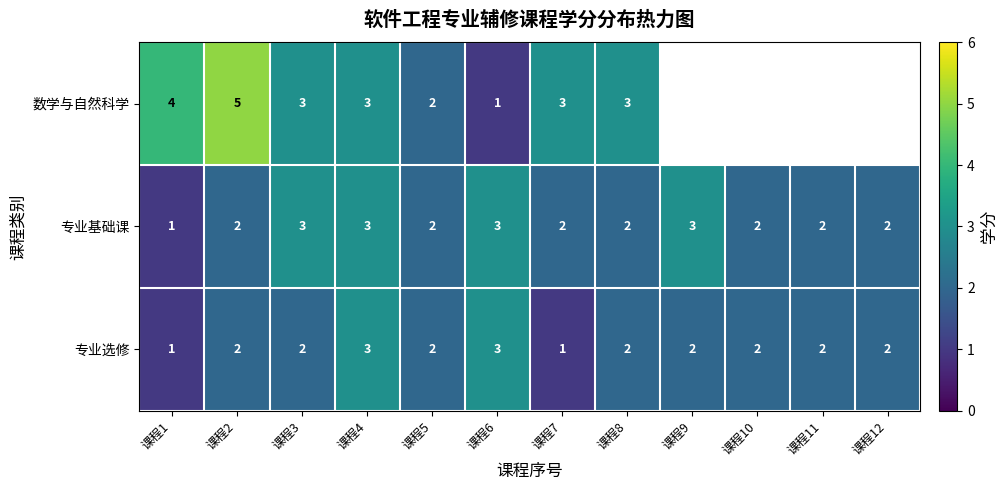

How many data points in 专业基础课 are less than 2?

1